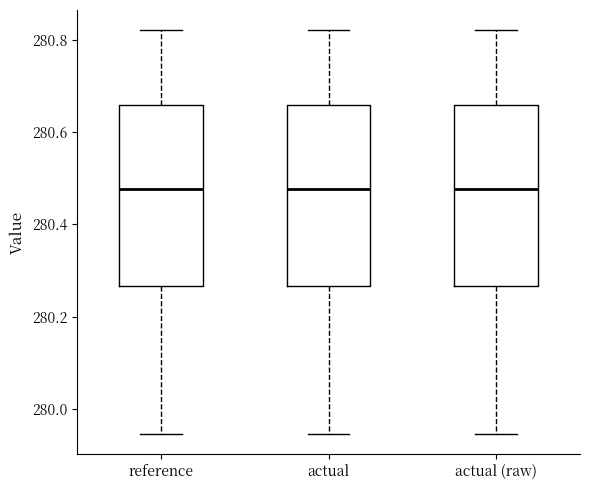

Reading left to right, read every box against the y-axis: the position of its median line, the range the box covers, and the ends of its whiskers. The values are not printed on the chart, so give them approximately, as read against the axis.

reference: median 280.48, box 280.26 to 280.66, whiskers 279.94 to 280.82
actual: median 280.48, box 280.26 to 280.66, whiskers 279.94 to 280.82
actual (raw): median 280.48, box 280.26 to 280.66, whiskers 279.94 to 280.82